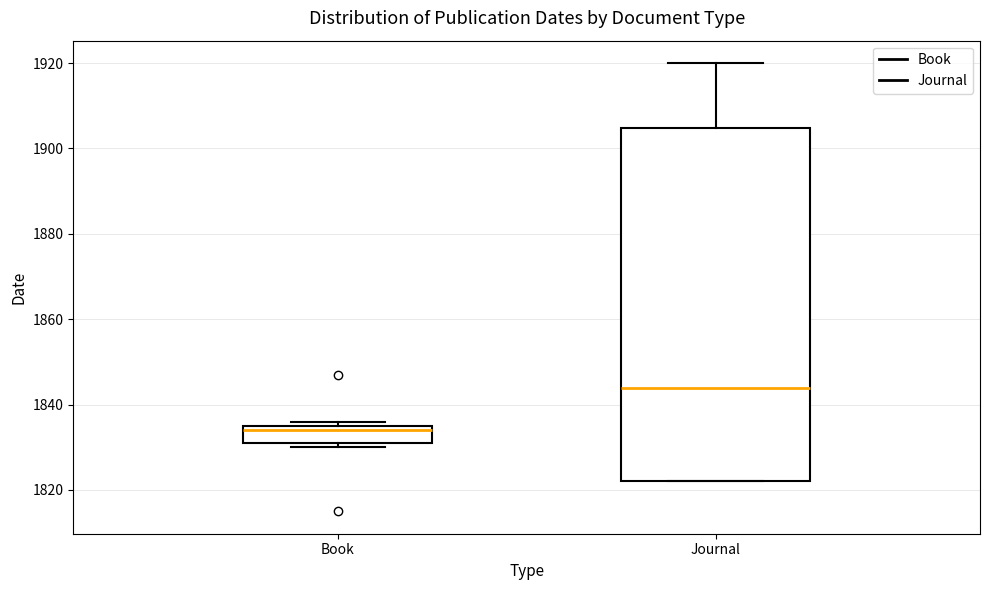

Where does the median line of the box for Book sit on the y-axis? The values are not printed on the chart, so give them approximately, as read against the axis.

1834